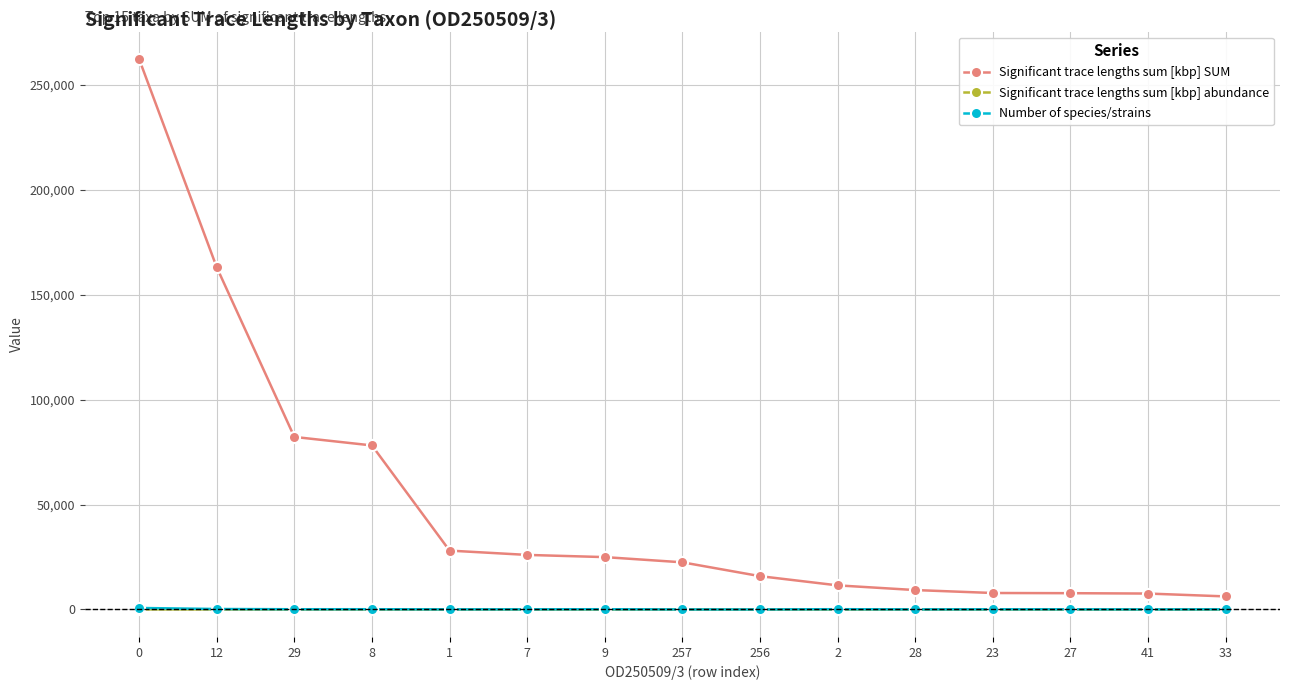

True or false: Significant trace lengths sum [kbp] SUM has a value of 262223.0 at 0.

True